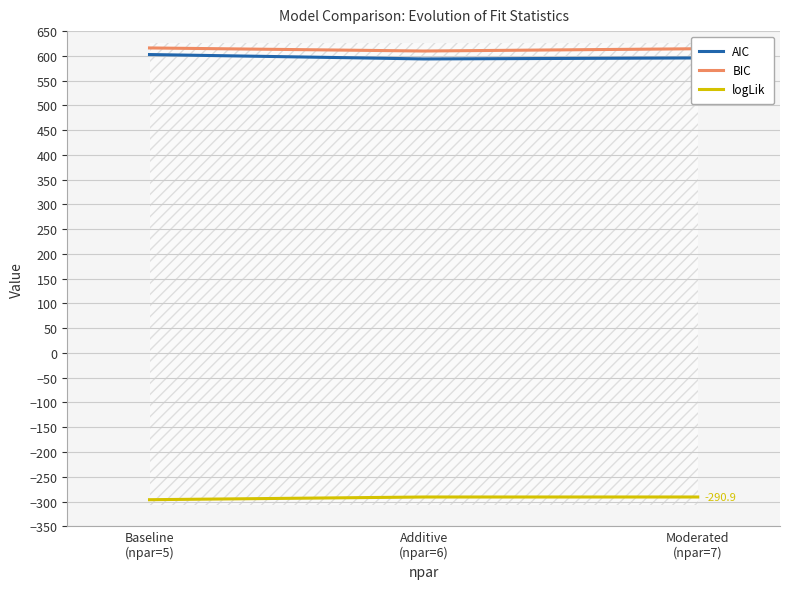

Read the AIC value at Moderated
(npar=7).

595.8